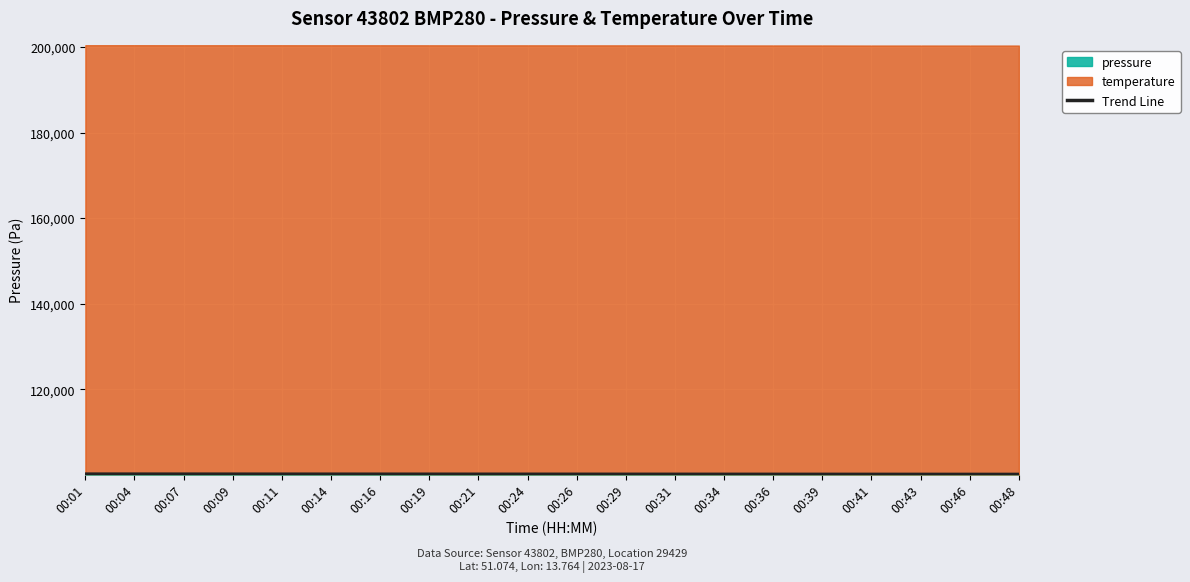

How many values exceed 100196?

10